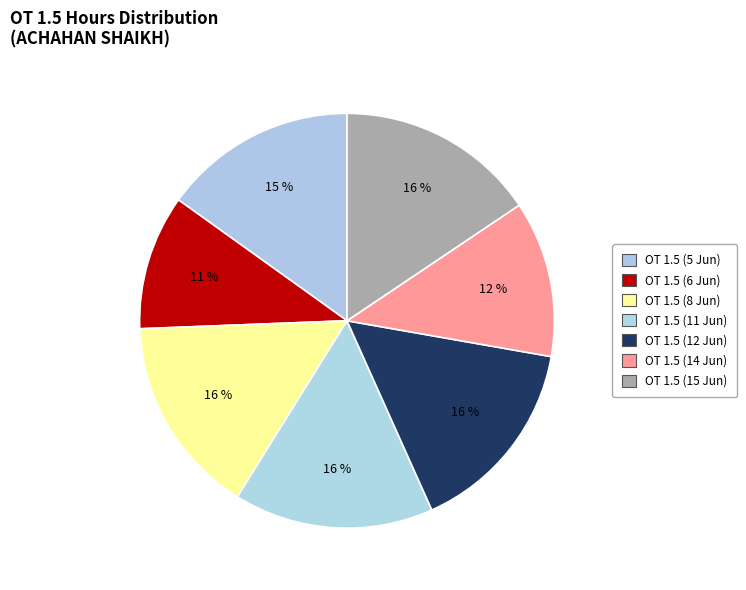

Count the number of slices in the pie.

7